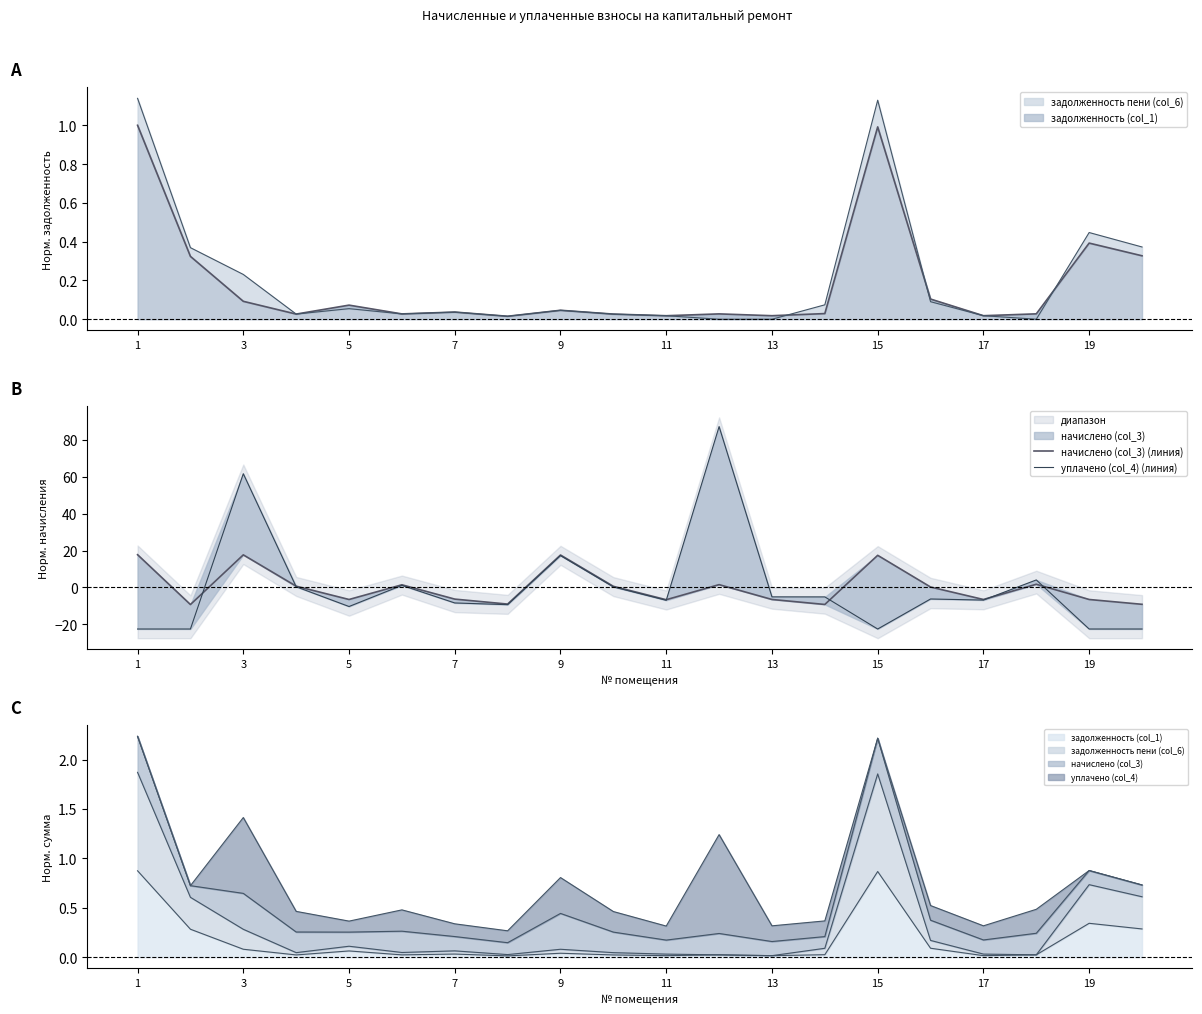

Which category has the lowest value across all series?

1